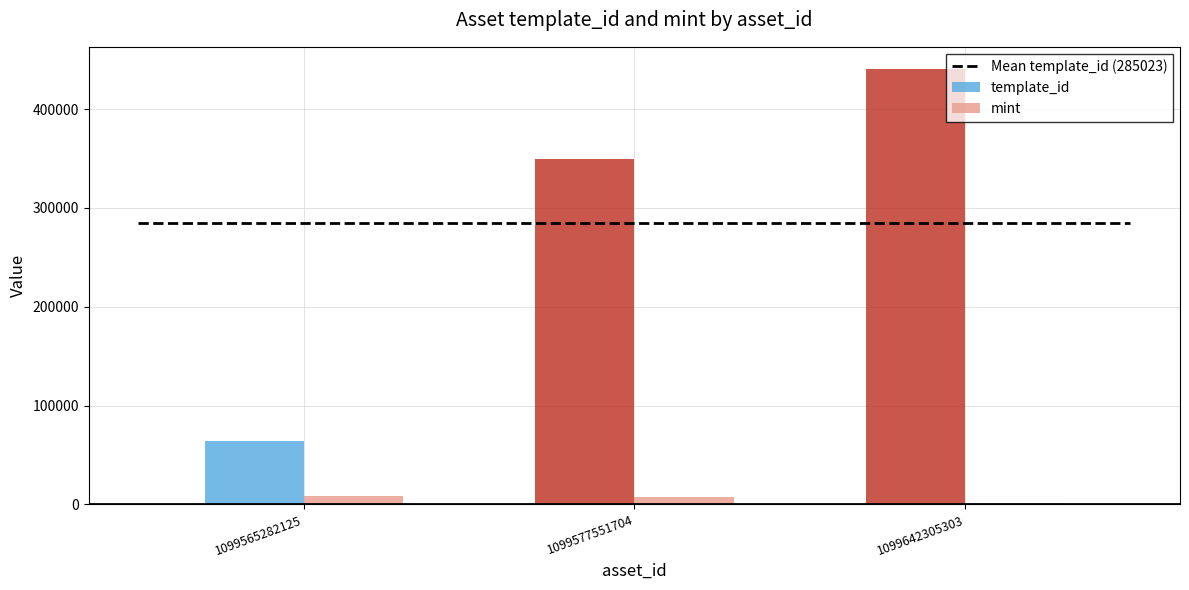

What is the difference between the template_id values at 1099577551704 and 1099642305303?

91363